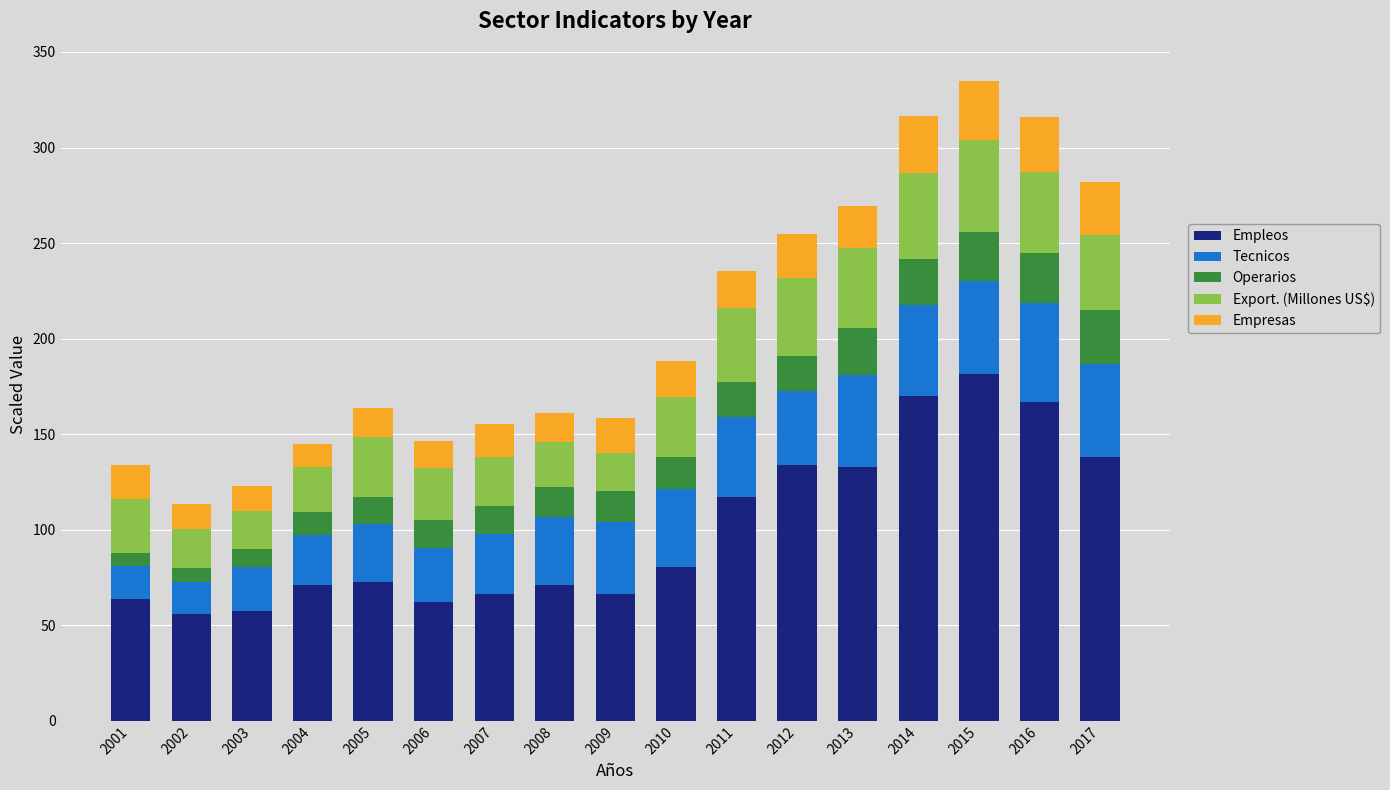

True or false: Empleos has a value of 38.1 at 2012.

False